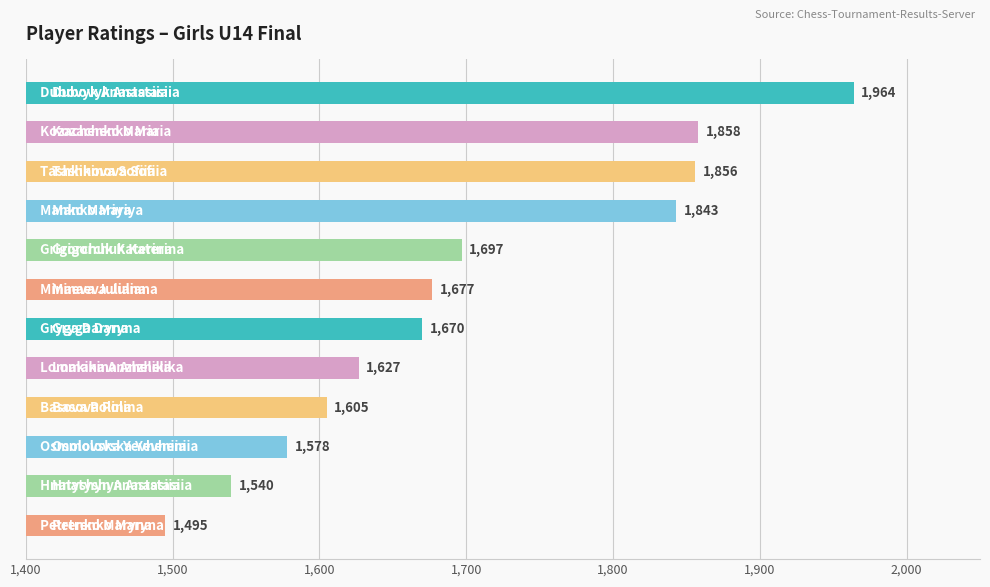

What is the value of the 12th bar from the top?

1495